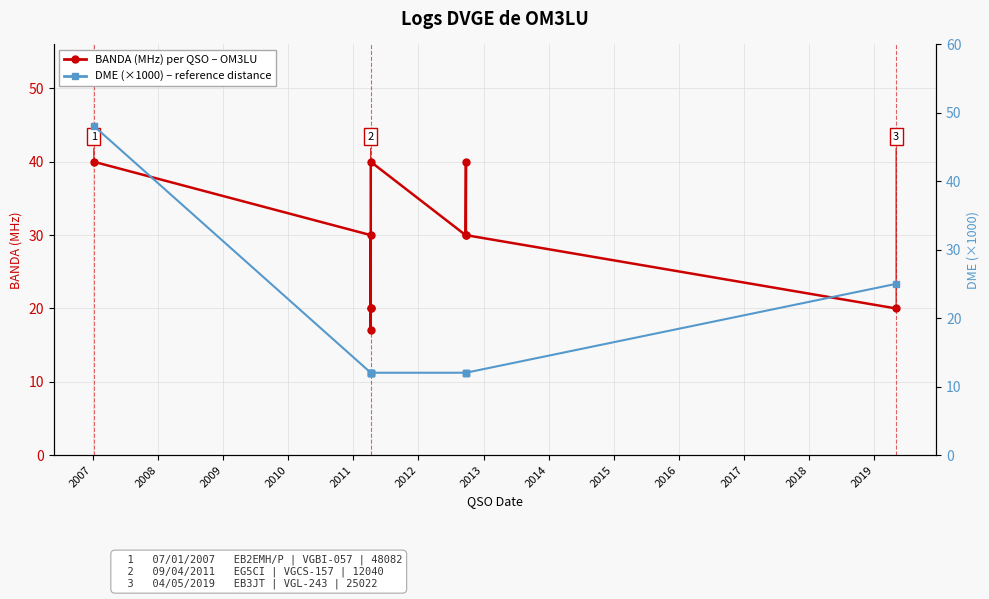

After their last crossing, which series has the higher values: DME (×1000) – reference distance or BANDA (MHz) per QSO – OM3LU?

DME (×1000) – reference distance